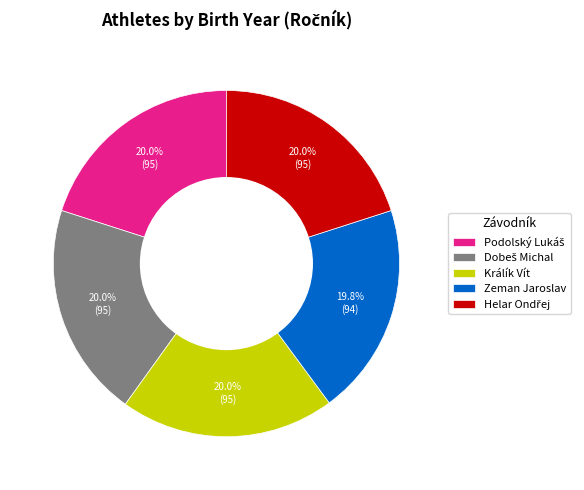

Is Králík Vít the majority of the pie?

No